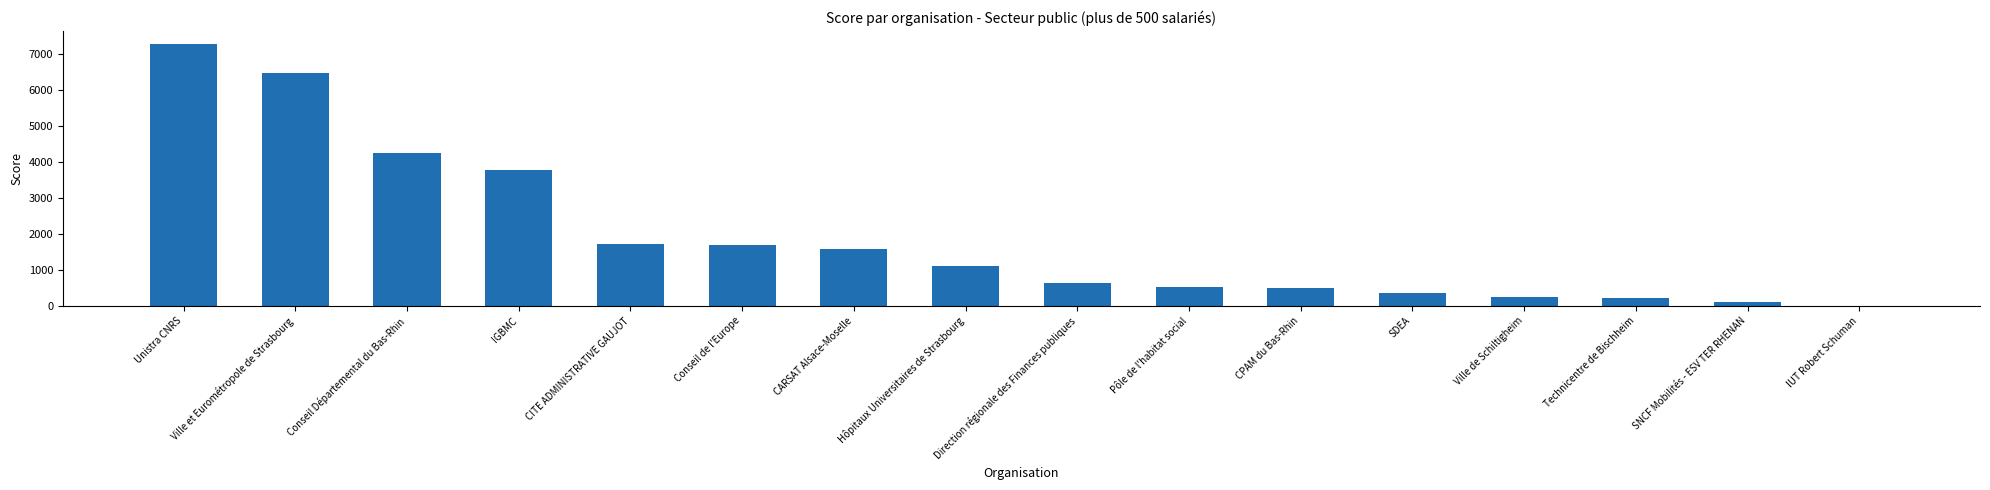

Between Conseil Départemental du Bas-Rhin and CARSAT Alsace-Moselle, which is larger?

Conseil Départemental du Bas-Rhin